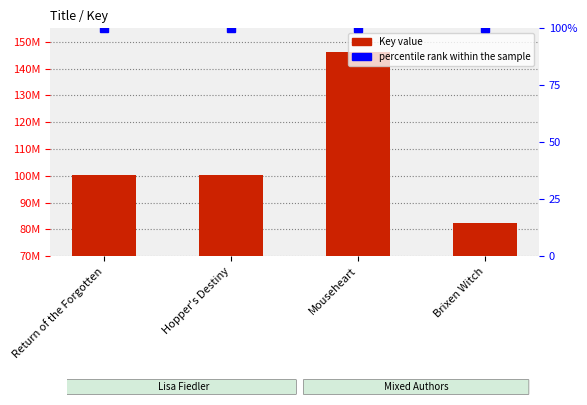

At which label does the data first exceed 100274780?

Mouseheart